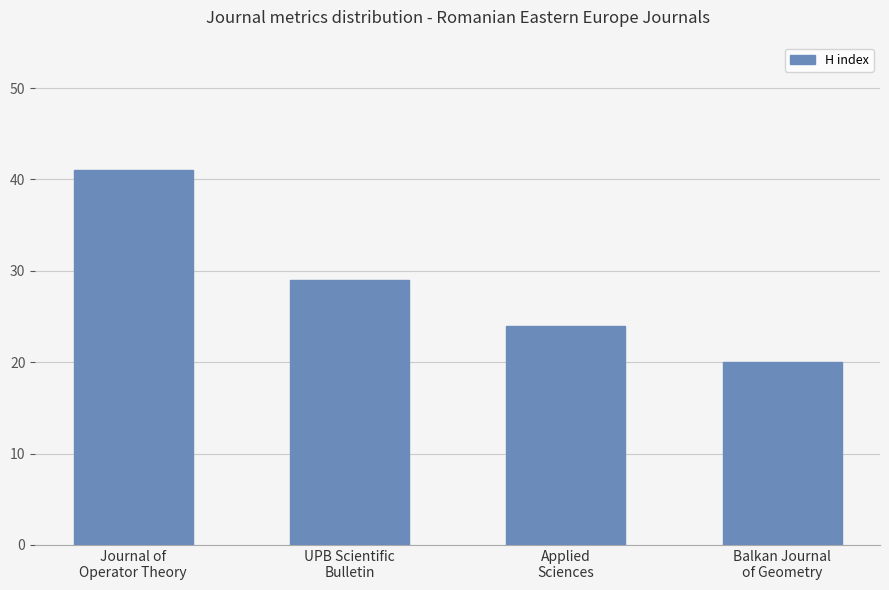

What is the ratio of the value at Journal of
Operator Theory to the value at Applied
Sciences?

1.7